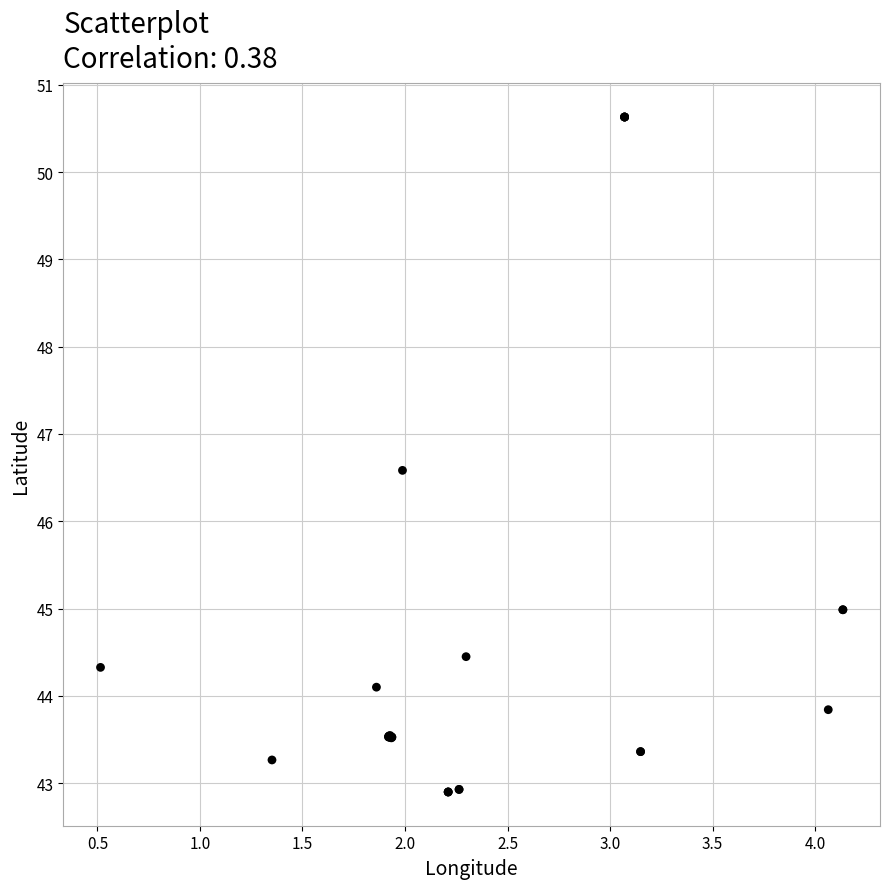

What Y value in the scatter plot is closest to 46?

46.6